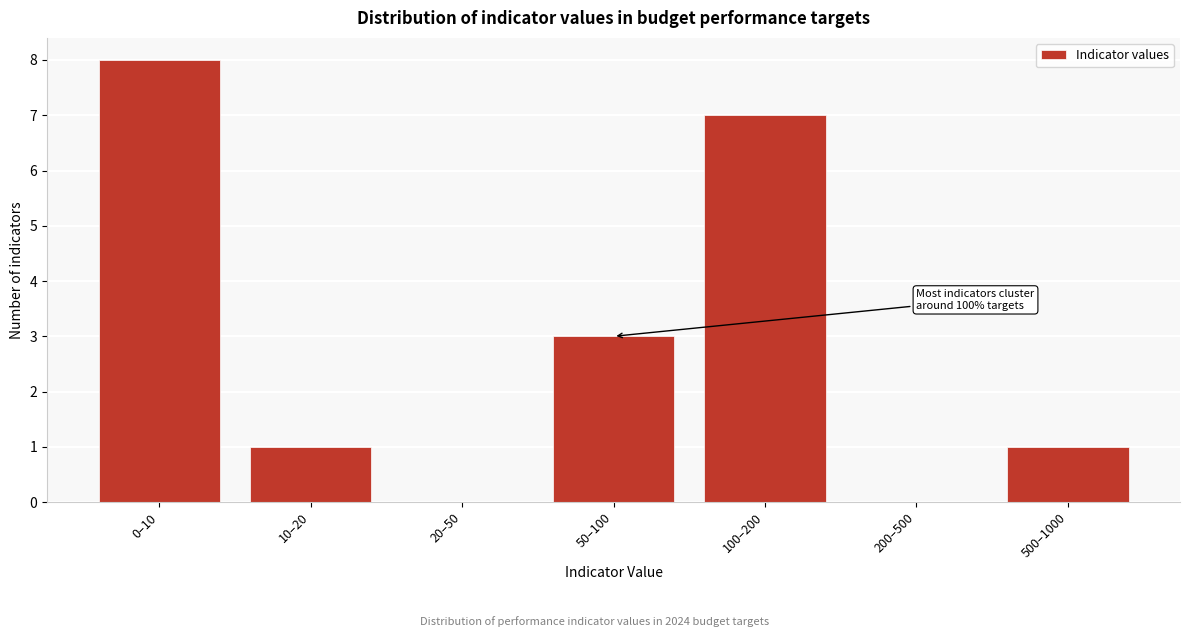

Reading left to right, transcribe all the data shown in this chart.

0–10=8	10–20=1	20–50=0	50–100=3	100–200=7	200–500=0	500–1000=1